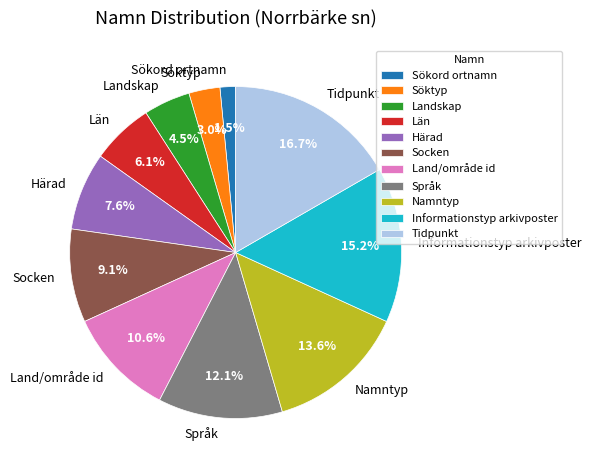

Is there any slice that represents more than half of the pie?

No